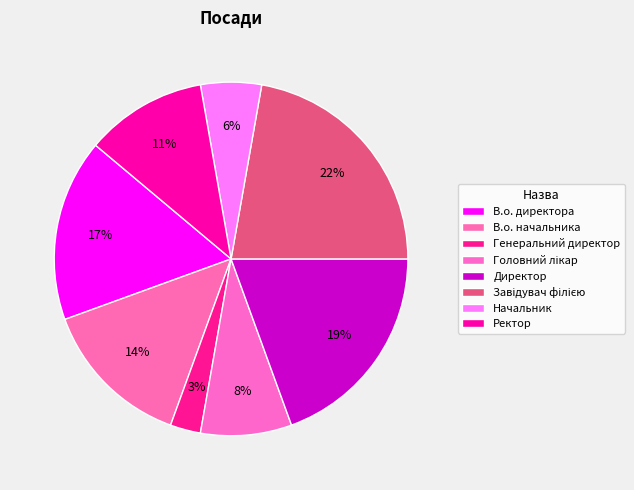

How many segments does this pie chart have?

8